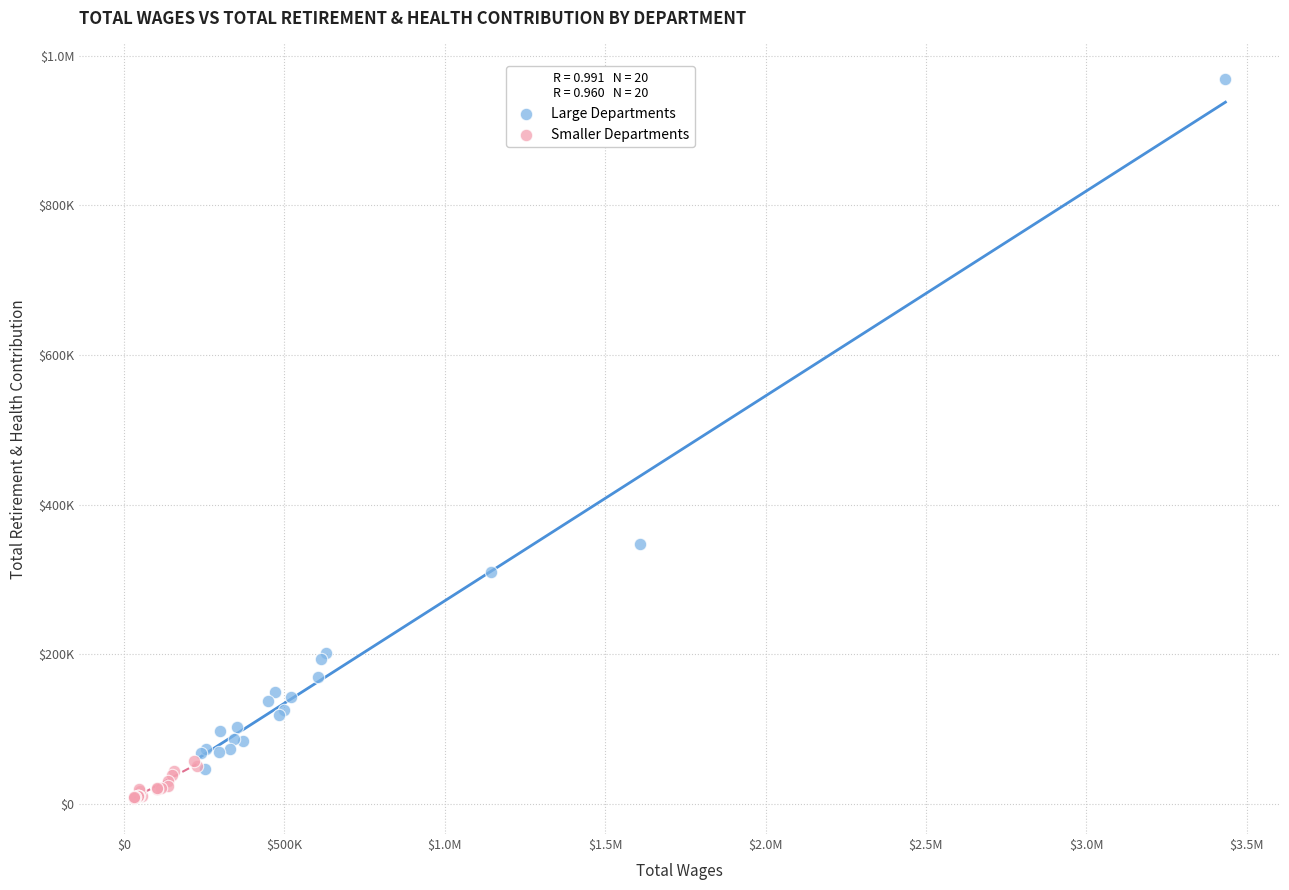

What are all the series names shown in the legend?

Large Departments, Smaller Departments